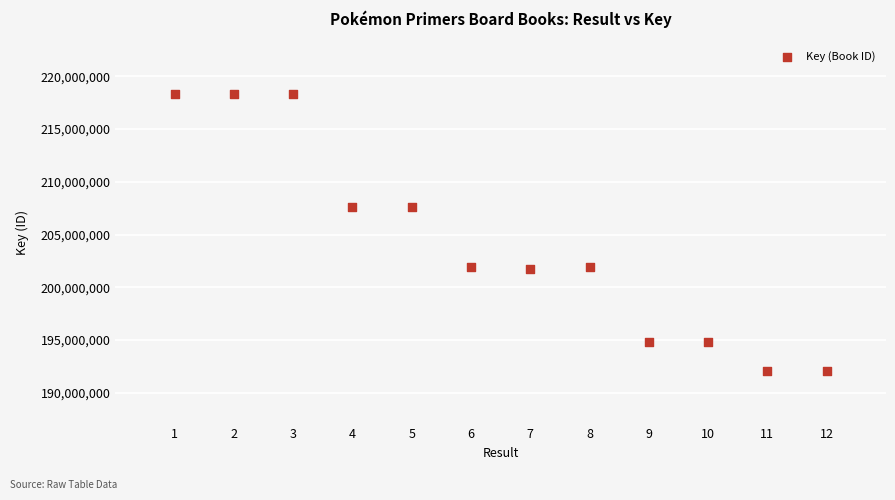

What is the range of Y values (max minus min)?

26252015